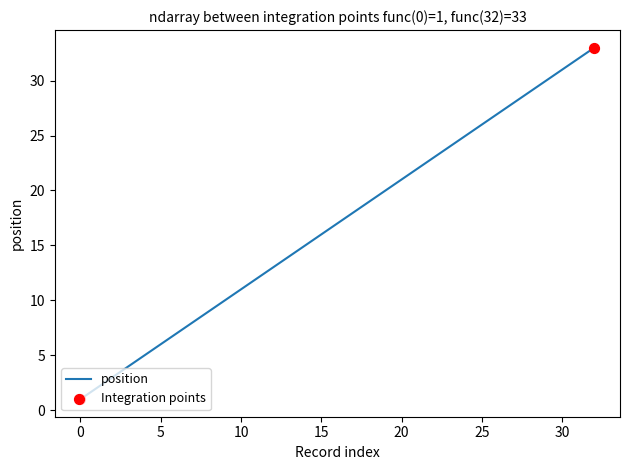

What is the maximum value shown in the chart?

33